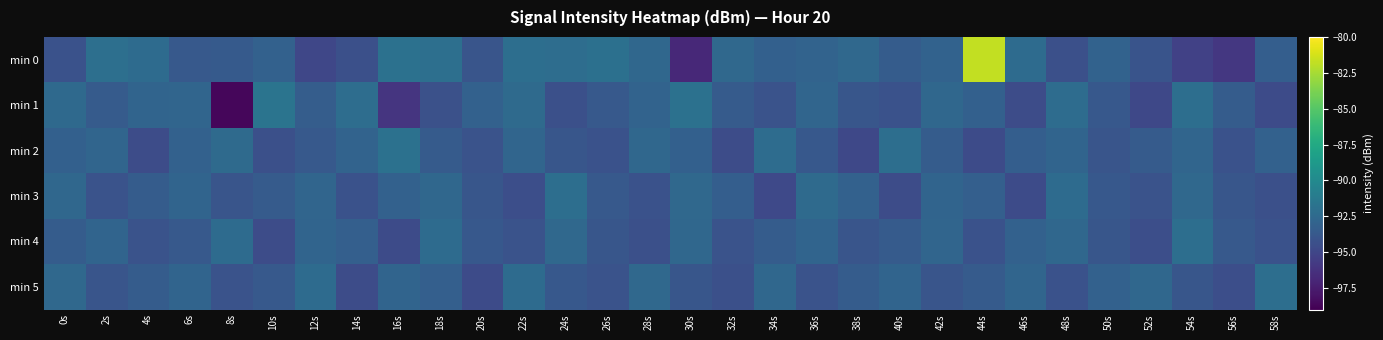

Reading left to right, extract all data points from this chart.

min 0: 0s=-94.2	2s=-92.1	4s=-92.3	6s=-93.7	8s=-93.6	10s=-93.1	12s=-94.9	14s=-94.4	16s=-91.9	18s=-92.0	20s=-94.0	22s=-92.1	24s=-92.2	26s=-92.0	28s=-92.7	30s=-96.8	32s=-92.6	34s=-93.1	36s=-92.9	38s=-92.6	40s=-93.5	42s=-93.0	44s=-81.8	46s=-92.4	48s=-94.4	50s=-93.0	52s=-94.1	54s=-95.3	56s=-95.9	58s=-93.3
min 1: 0s=-92.5	2s=-93.6	4s=-92.8	6s=-92.8	8s=-98.6	10s=-91.7	12s=-93.4	14s=-92.2	16s=-96.1	18s=-94.3	20s=-93.1	22s=-92.5	24s=-94.3	26s=-93.7	28s=-93.0	30s=-91.9	32s=-93.6	34s=-94.1	36s=-92.8	38s=-93.9	40s=-94.2	42s=-92.6	44s=-93.2	46s=-94.6	48s=-92.3	50s=-93.8	52s=-94.9	54s=-92.1	56s=-93.5	58s=-94.7
min 2: 0s=-93.2	2s=-92.8	4s=-94.6	6s=-93.1	8s=-92.5	10s=-94.3	12s=-93.7	14s=-93.0	16s=-91.9	18s=-93.6	20s=-94.1	22s=-92.8	24s=-93.9	26s=-94.2	28s=-92.6	30s=-93.2	32s=-94.6	34s=-92.3	36s=-93.8	38s=-94.9	40s=-92.1	42s=-93.5	44s=-94.7	46s=-93.3	48s=-92.9	50s=-94.0	52s=-93.6	54s=-92.8	56s=-94.2	58s=-93.1
min 3: 0s=-92.7	2s=-94.1	4s=-93.5	6s=-92.9	8s=-94.0	10s=-93.6	12s=-92.8	14s=-94.2	16s=-93.1	18s=-92.7	20s=-93.9	22s=-94.5	24s=-92.1	26s=-93.7	28s=-94.2	30s=-92.6	32s=-93.3	34s=-94.8	36s=-92.5	38s=-93.1	40s=-94.6	42s=-92.9	44s=-93.2	46s=-94.7	48s=-92.3	50s=-93.8	52s=-94.1	54s=-92.6	56s=-93.9	58s=-94.3
min 4: 0s=-93.5	2s=-92.9	4s=-94.1	6s=-93.7	8s=-92.3	10s=-94.6	12s=-92.9	14s=-93.2	16s=-94.7	18s=-92.3	20s=-93.8	22s=-94.1	24s=-92.6	26s=-93.9	28s=-94.3	30s=-92.7	32s=-94.1	34s=-93.5	36s=-92.9	38s=-94.0	40s=-93.6	42s=-92.8	44s=-94.2	46s=-93.1	48s=-92.7	50s=-93.9	52s=-94.5	54s=-92.1	56s=-93.7	58s=-94.2
min 5: 0s=-92.6	2s=-94.0	4s=-93.5	6s=-92.9	8s=-94.1	10s=-93.7	12s=-92.3	14s=-94.6	16s=-92.9	18s=-93.2	20s=-94.7	22s=-92.3	24s=-93.8	26s=-94.1	28s=-92.6	30s=-93.9	32s=-94.3	34s=-92.7	36s=-94.1	38s=-93.5	40s=-92.9	42s=-94.0	44s=-93.6	46s=-92.8	48s=-94.2	50s=-93.1	52s=-92.7	54s=-93.9	56s=-94.5	58s=-92.1